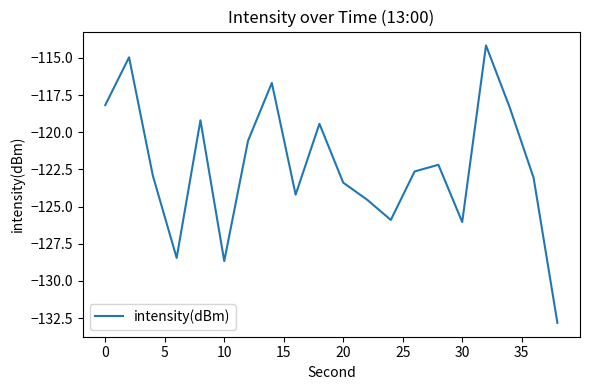

What is the minimum value shown in the chart?

-132.8